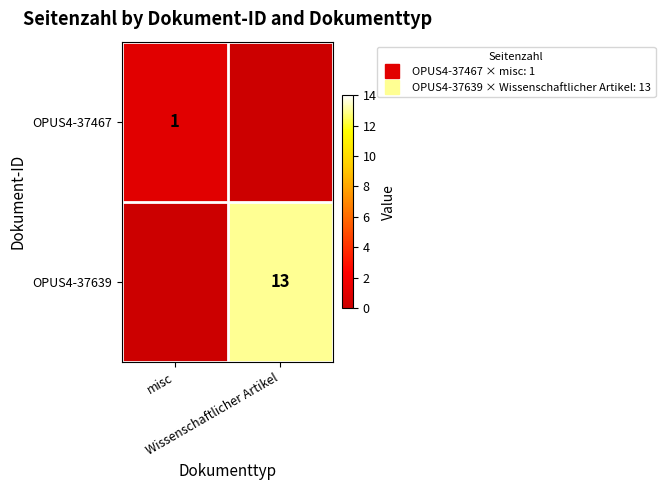

Which series has the largest total across all categories?

OPUS4-37639